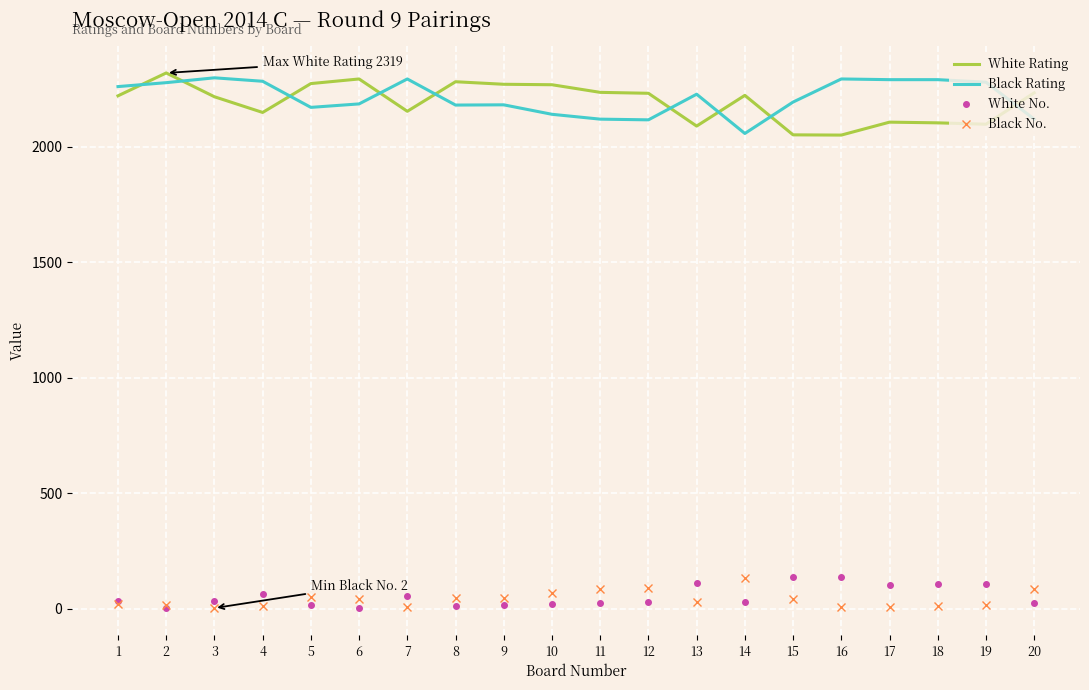

Is the value of White No. at 17 greater than the value of Black Rating at 8?

No